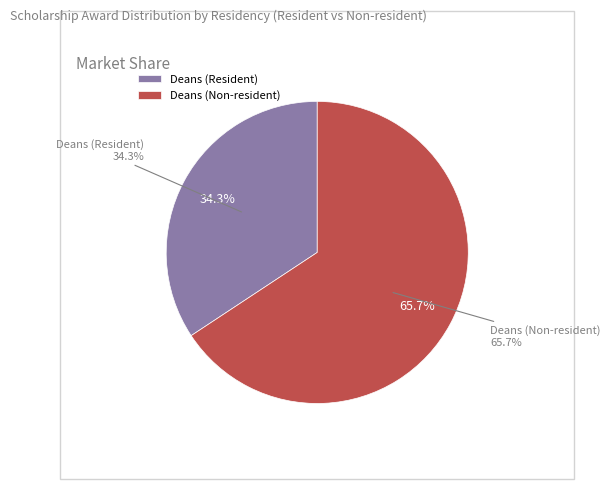

Rank the categories by value from lowest to highest.

Deans (Resident), Deans (Non-resident)